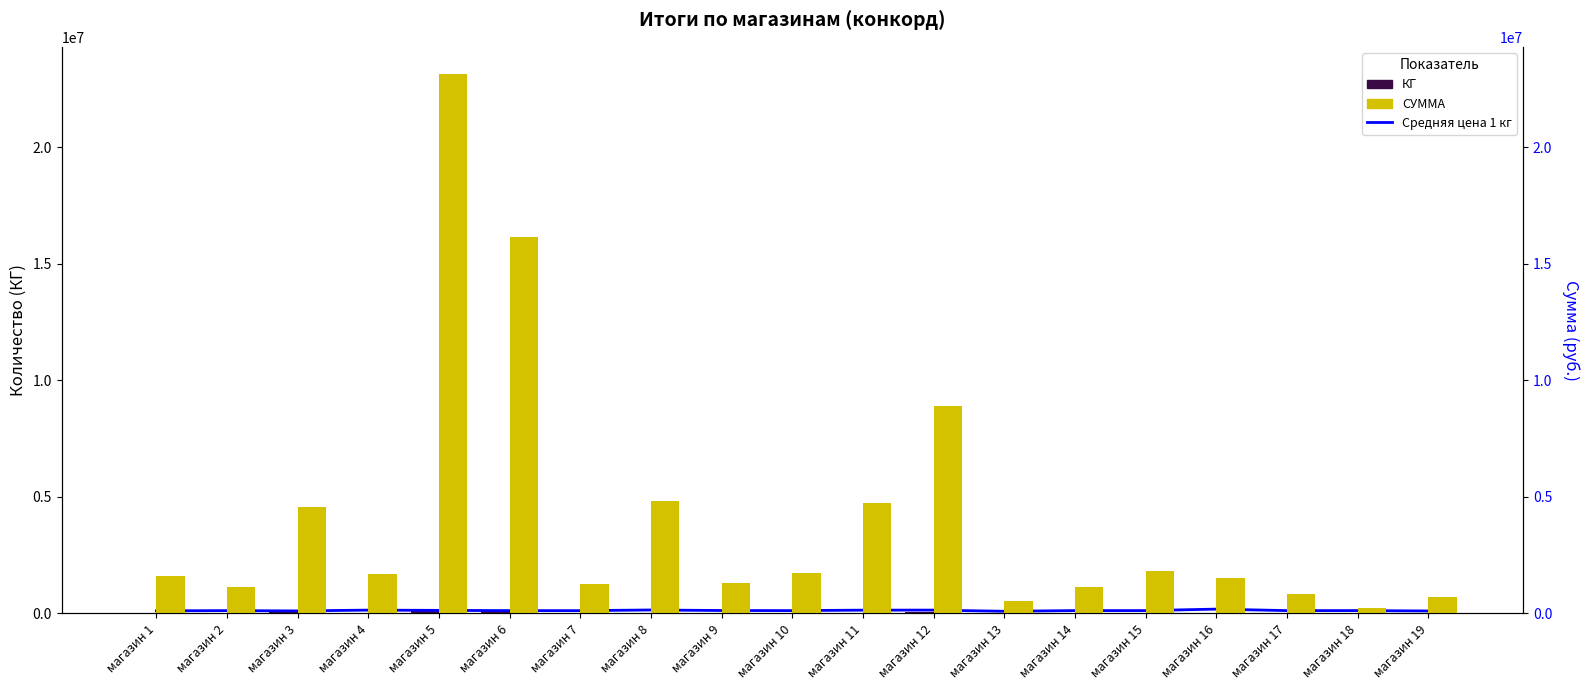

What is the difference between the maximum and minimum values in the СУММА series?

22895291.9